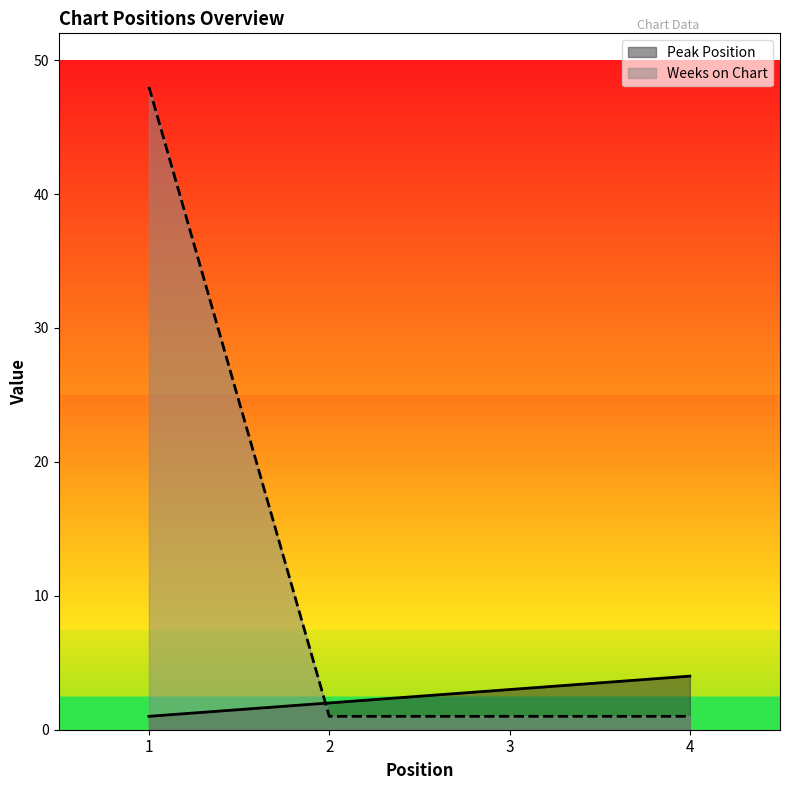

Where does the Peak Position series first go above 3?

4